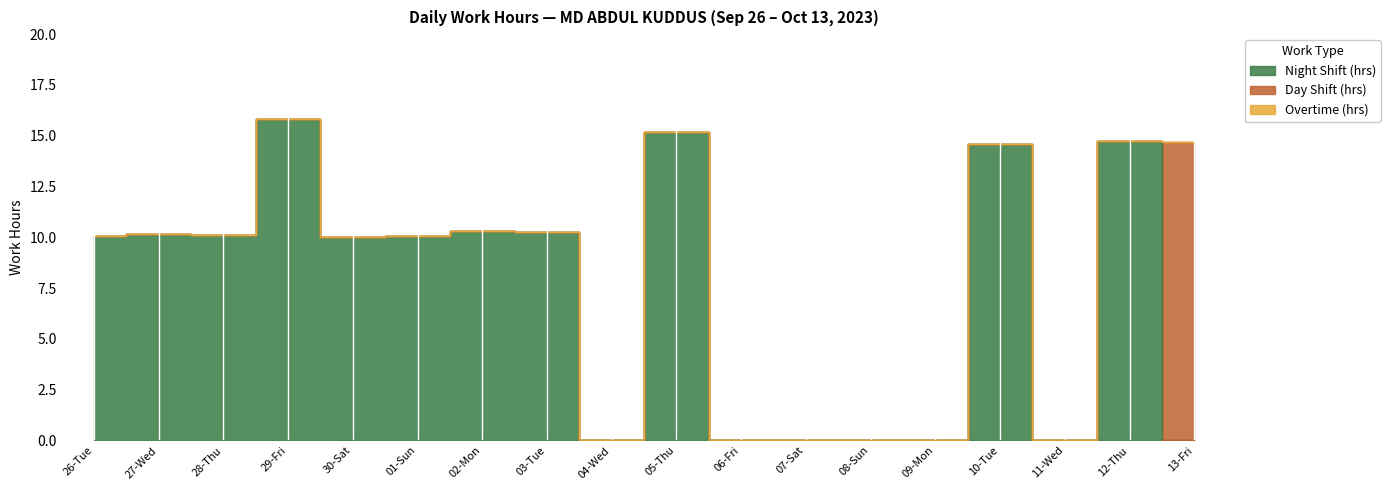

Which series has the largest total across all categories?

Night Shift (hrs)